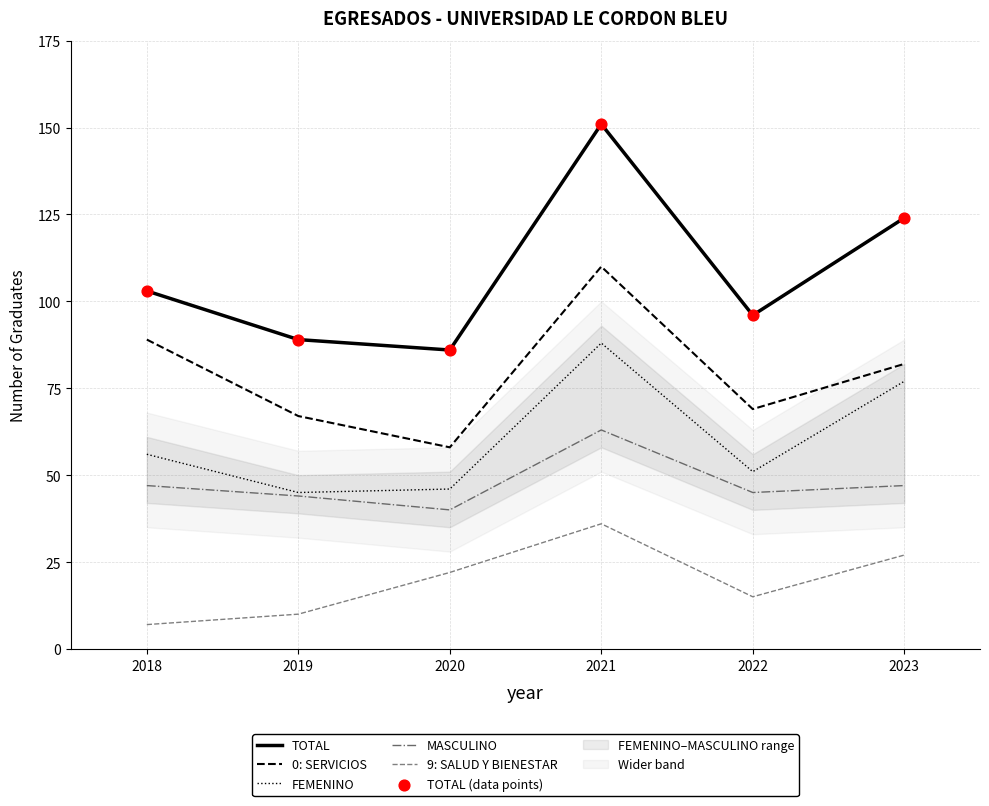

Which series reaches the maximum Y coordinate?

TOTAL